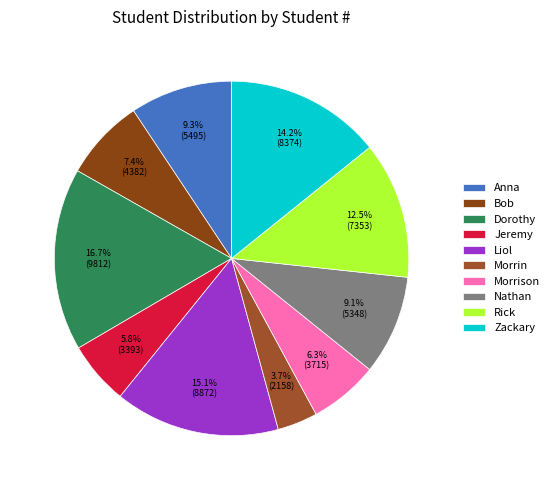

To the nearest percent, what is the combined percentage of Dorothy and Jeremy?

22%